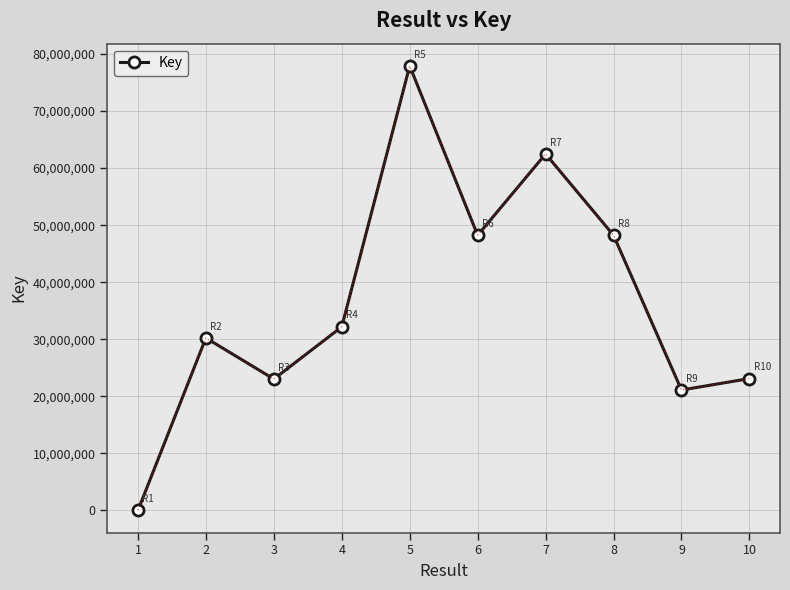

What is the greatest value displayed?

77911652